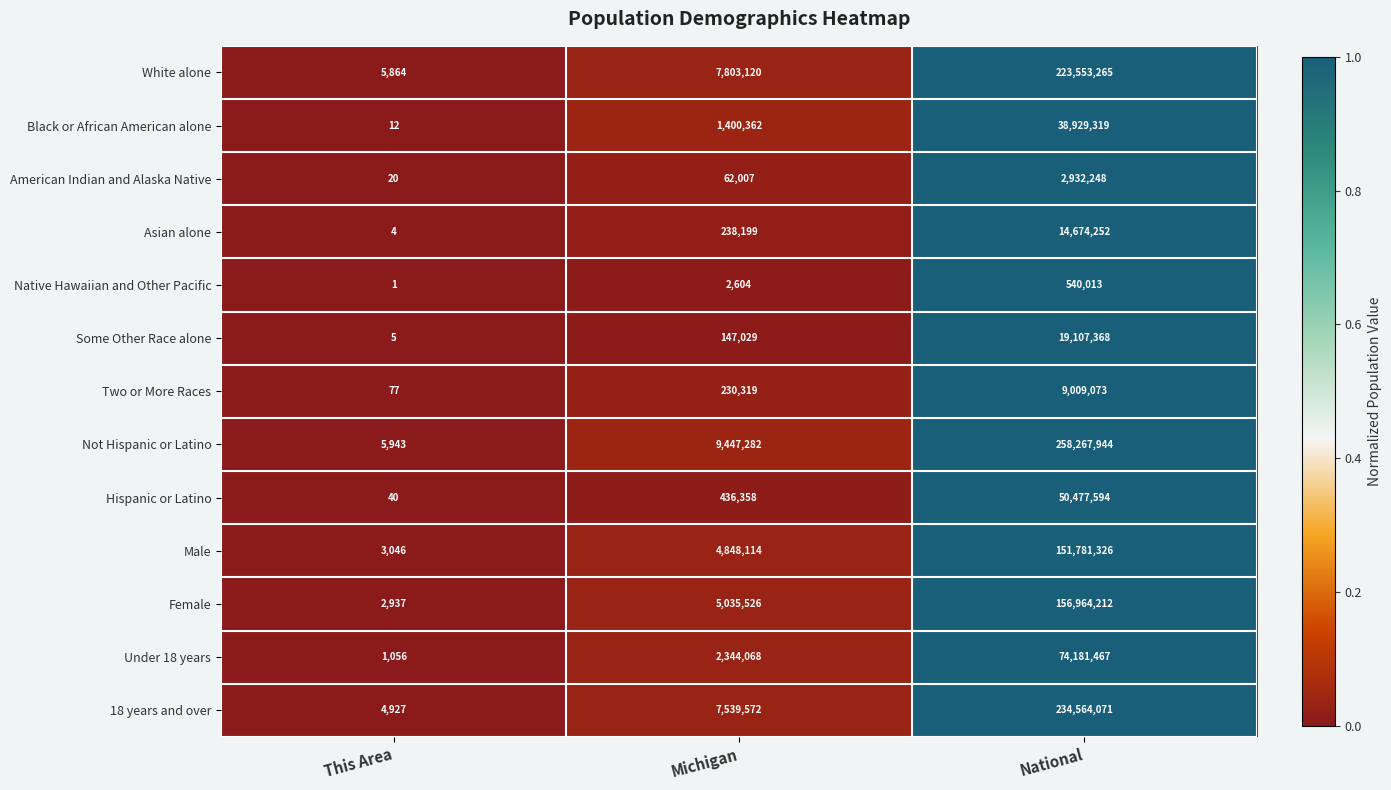

What is the sum of the Under 18 years values at This Area and National?

74182523